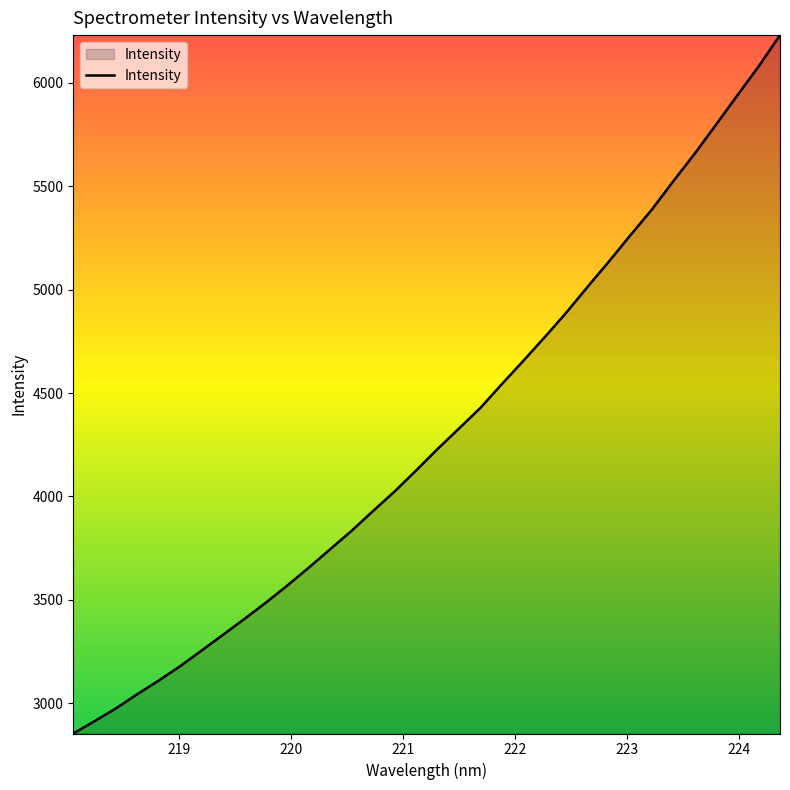

What is the greatest value displayed?

6231.7